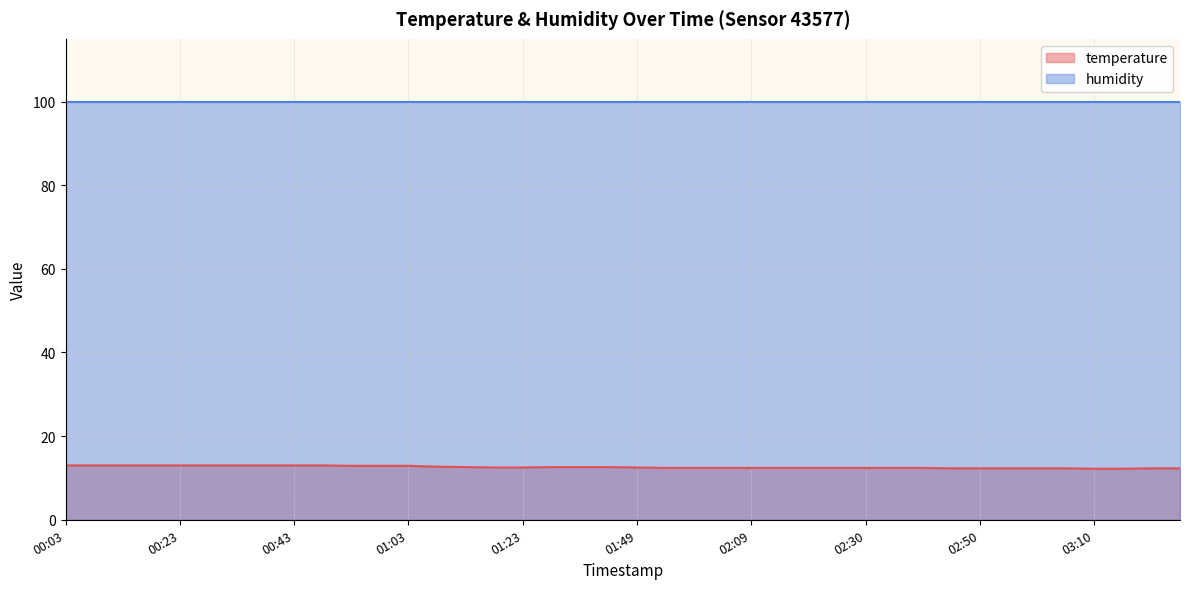

Does the chart have visible grid lines?

Yes